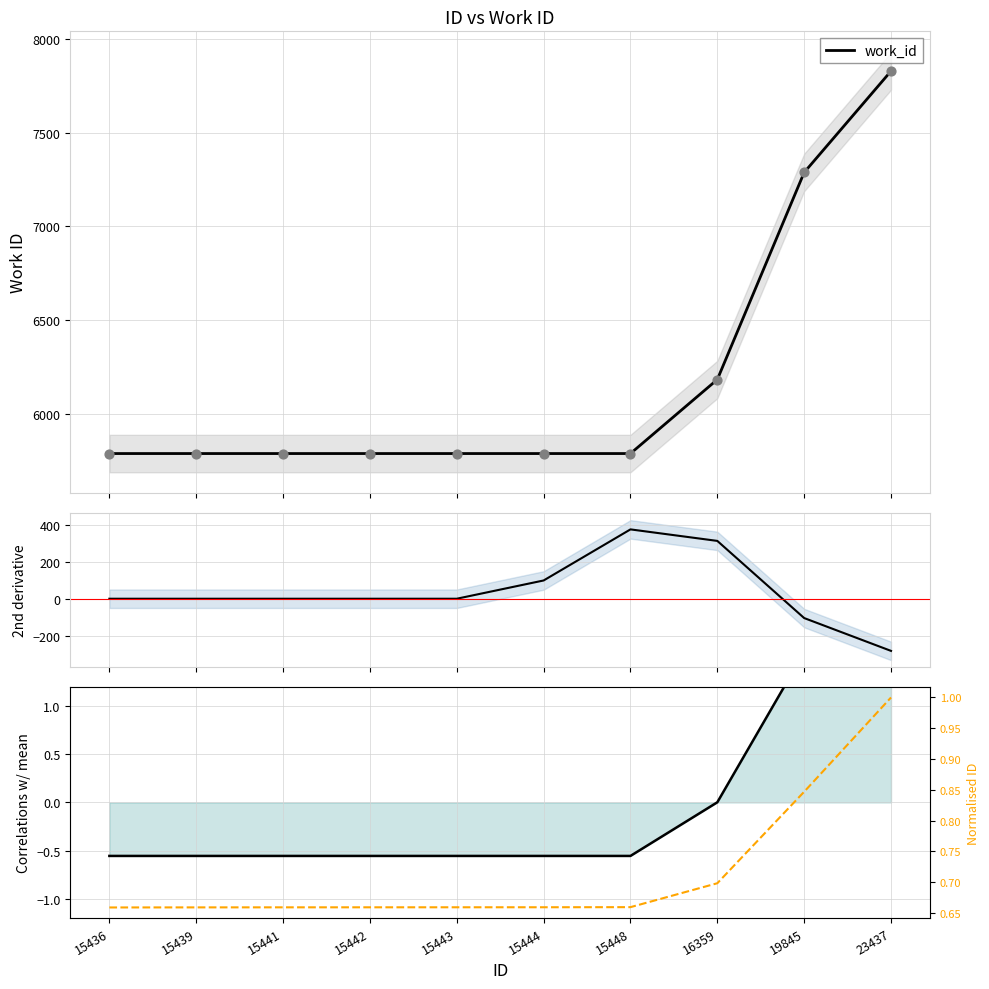

What is the total value across all series at 16359?

6495.4